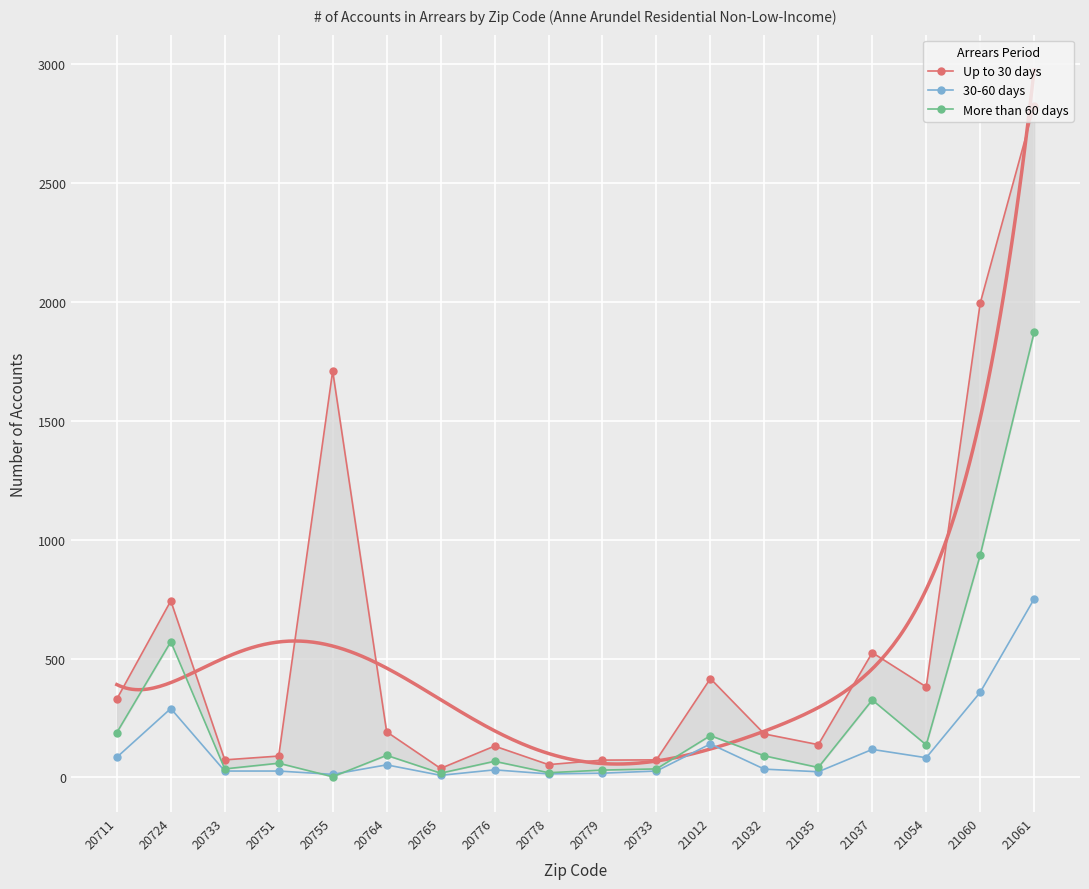

Is it true that Up to 30 days equals 155 at 20751?

False